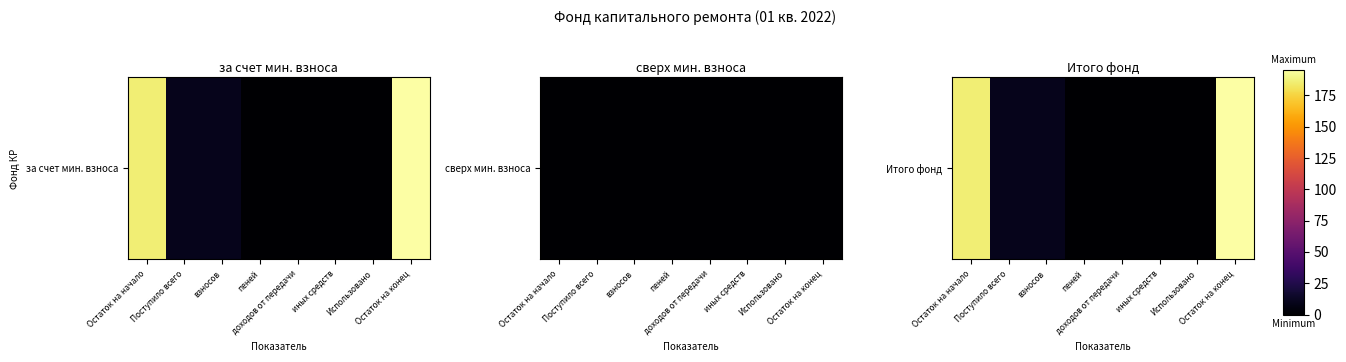

True or false: the data shows 5.8 at Поступило всего.

False